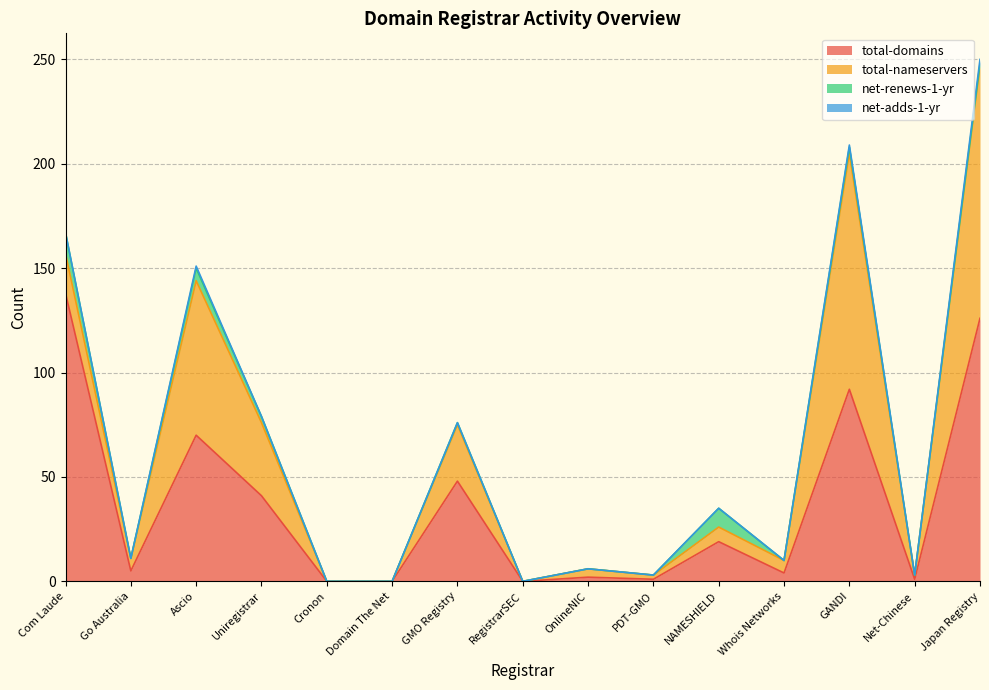

What position from the right is PDT-GMO?

6